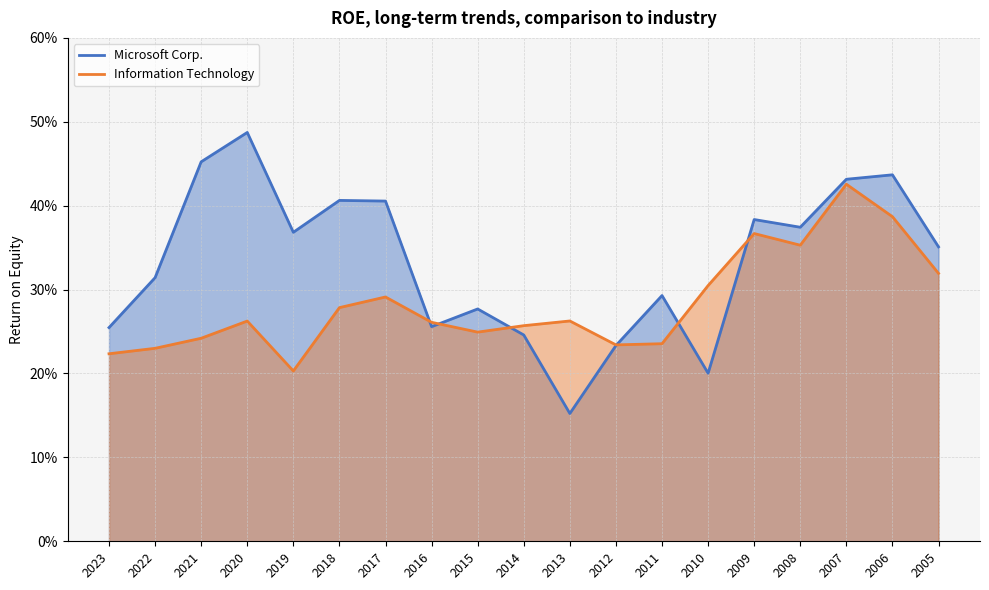

How many times do Information Technology and Microsoft Corp. cross each other?

6